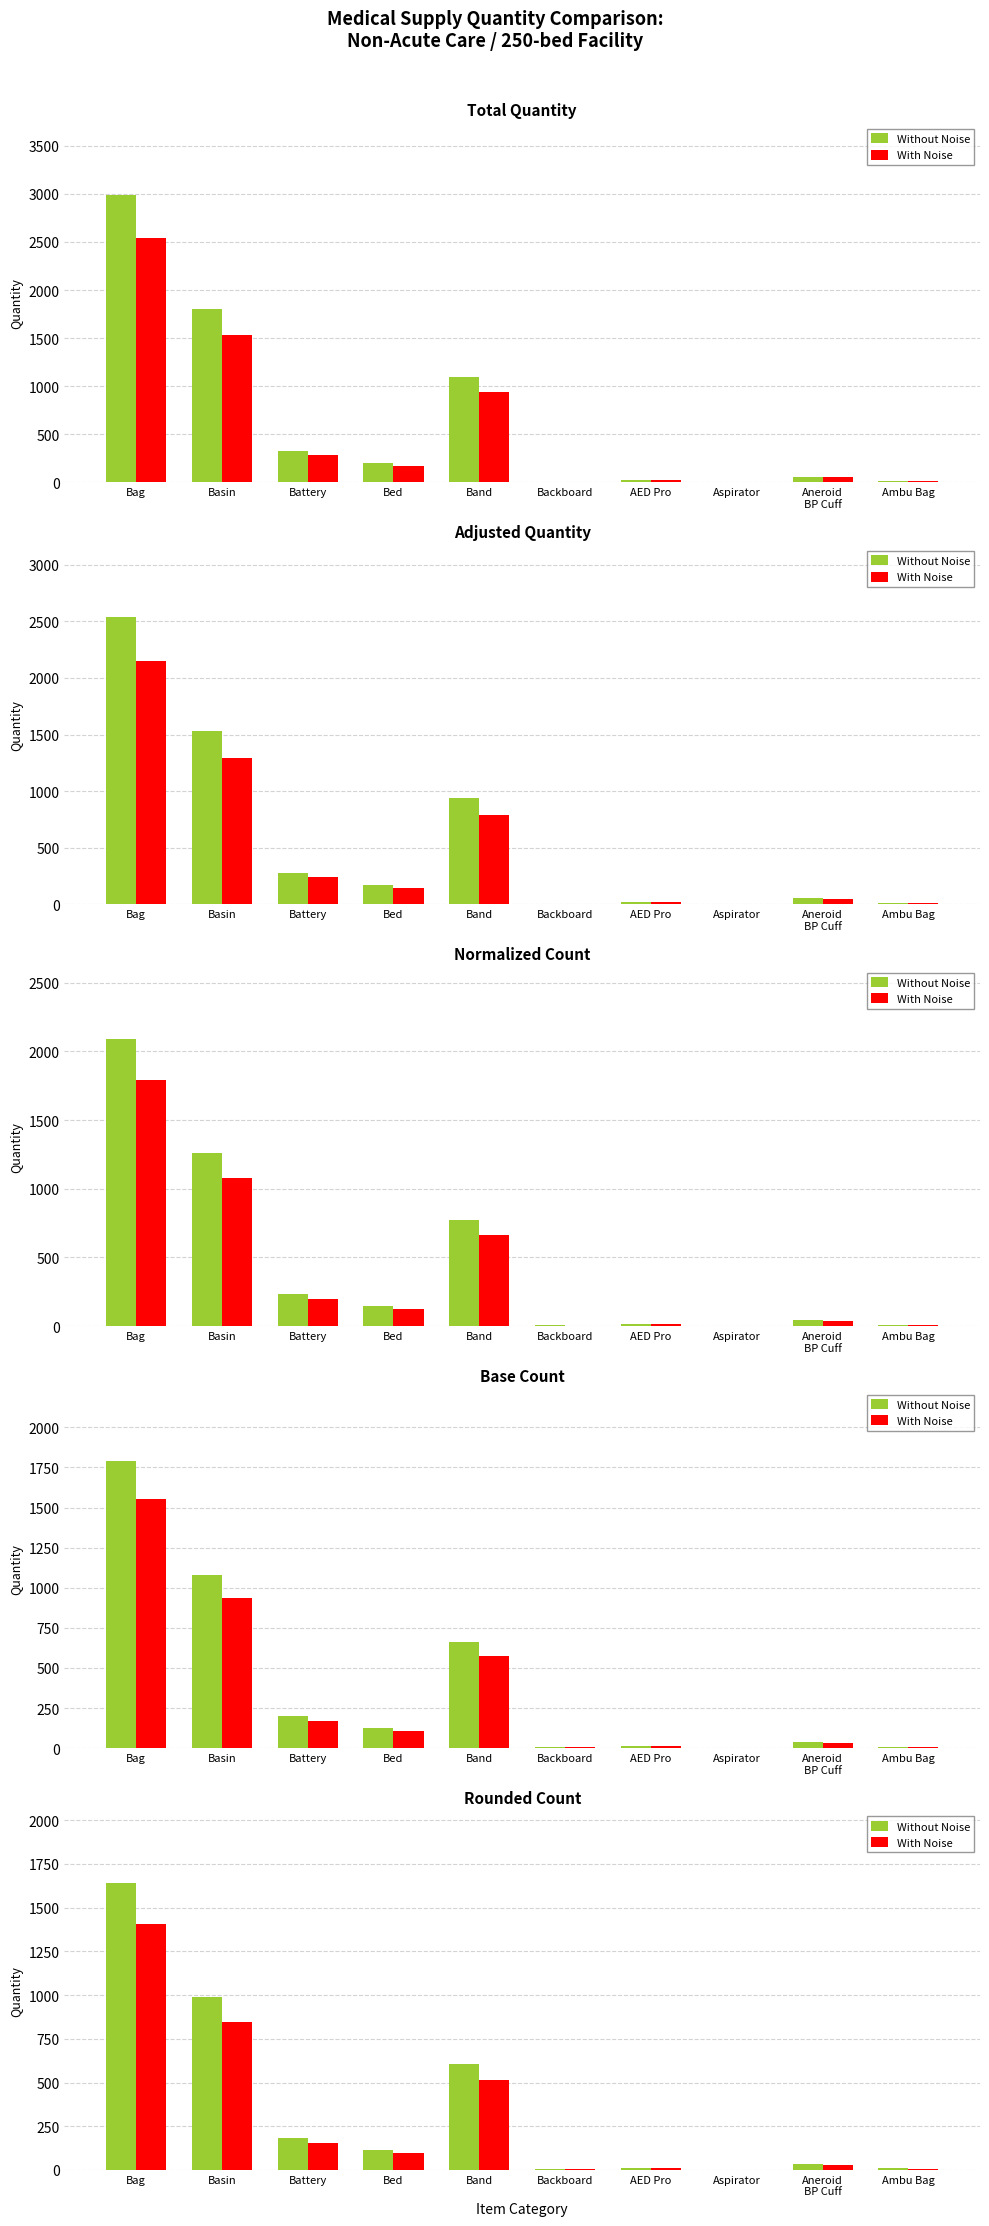

What is the sum of the Without Noise values at AED Pro and Basin?

1003.8